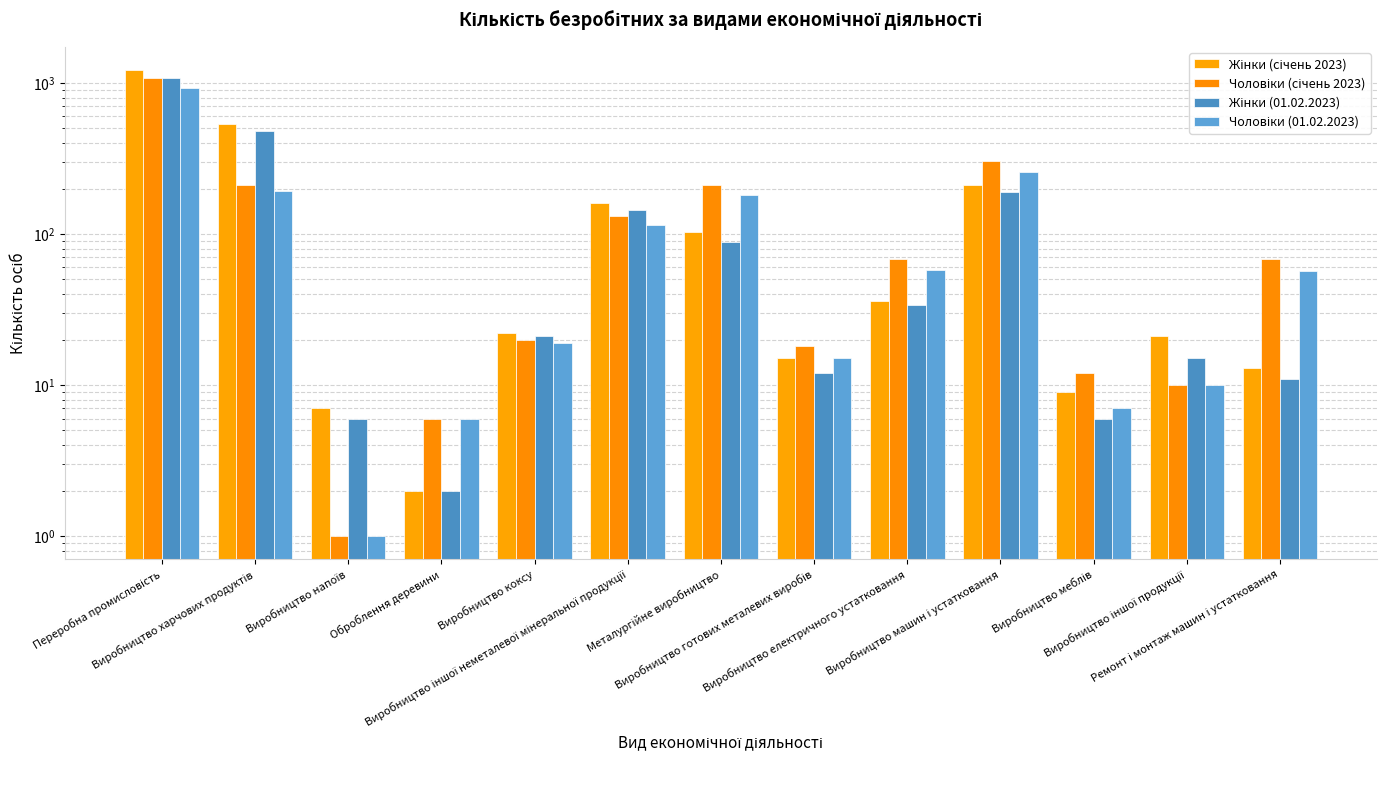

What is the approximate value of Жінки (01.02.2023) at Переробна промисловість?

1078